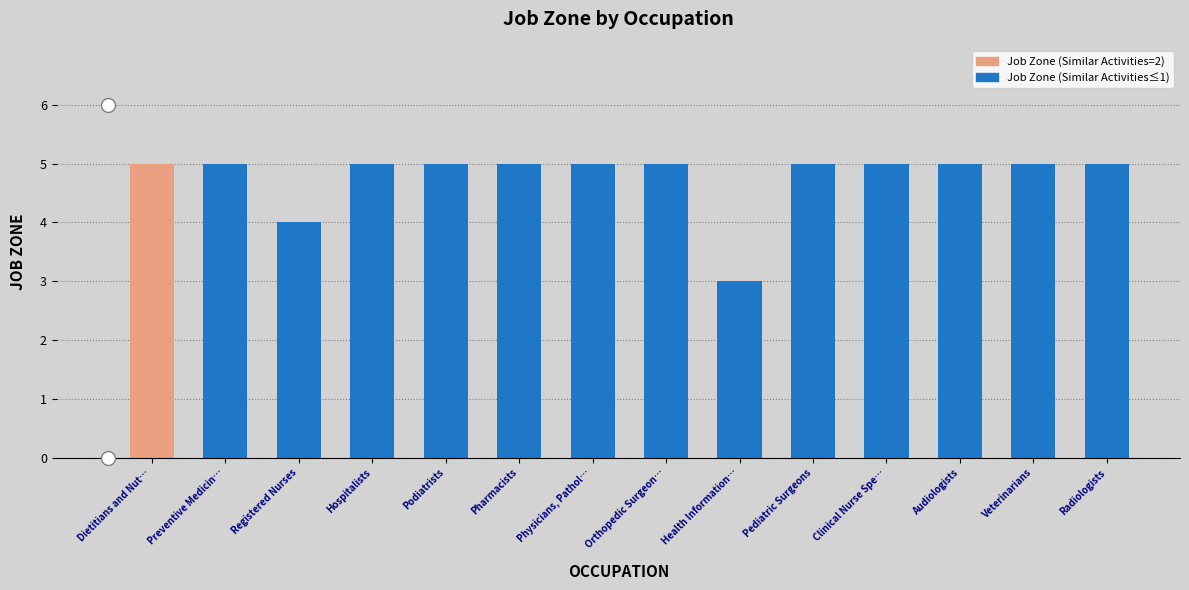

What is the smallest value displayed?

3